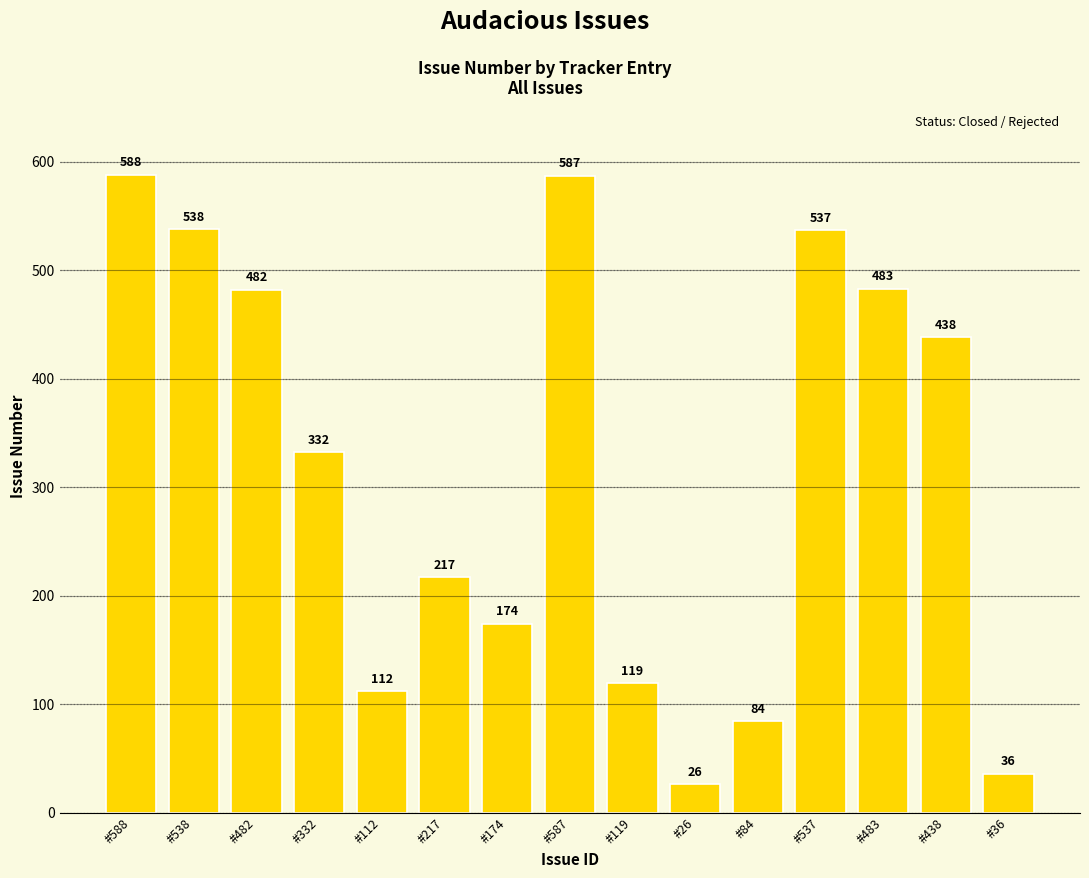

What is the label of the 4th bar from the left?

#332